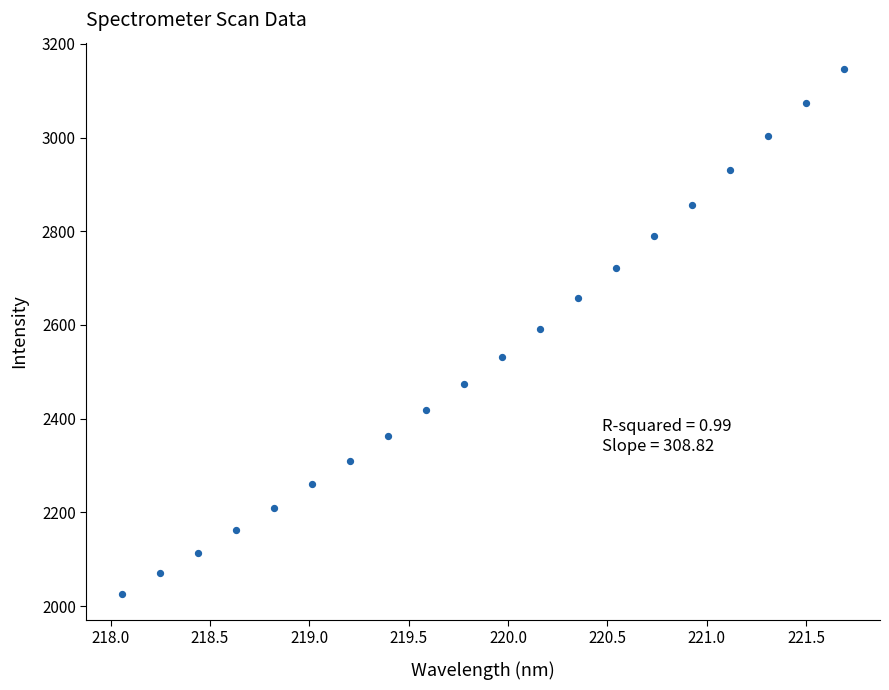

Count the number of points in this scatter plot.

20